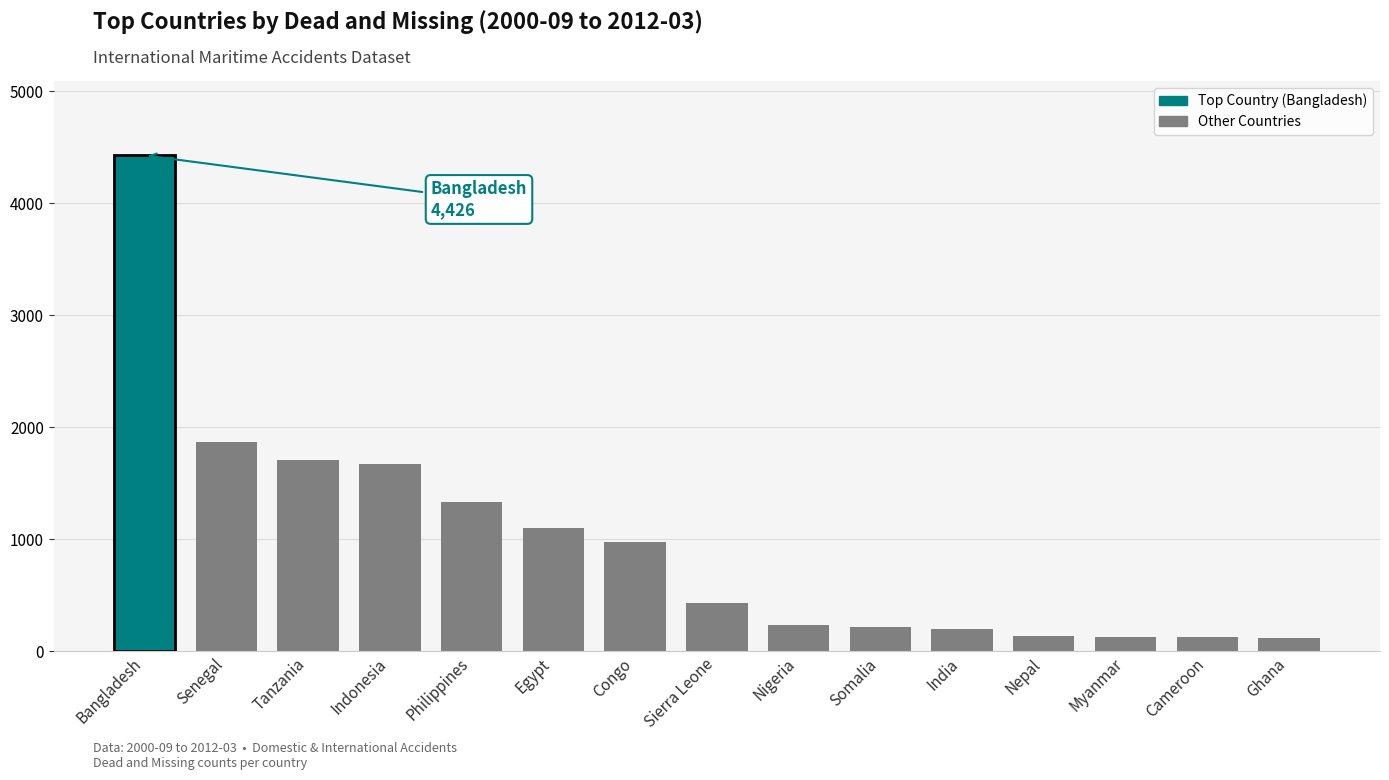

What is the change in value from Bangladesh to Senegal?

-2563